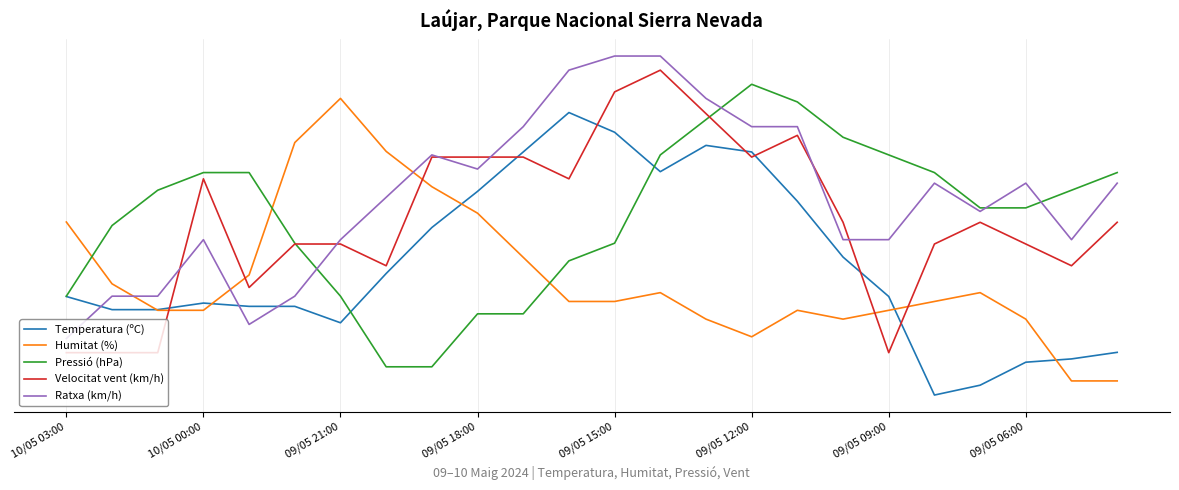

What is the difference between the second highest and minimum values in the Humitat (%) series?

8.4